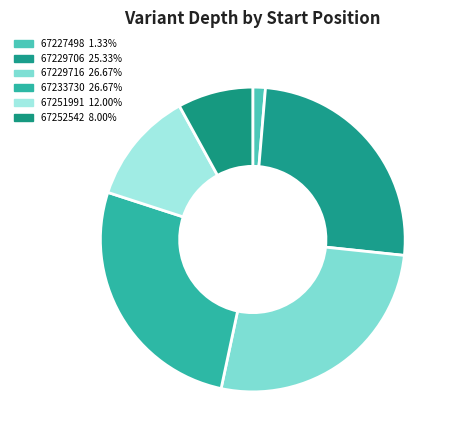

Which slice is the smallest?

67227498